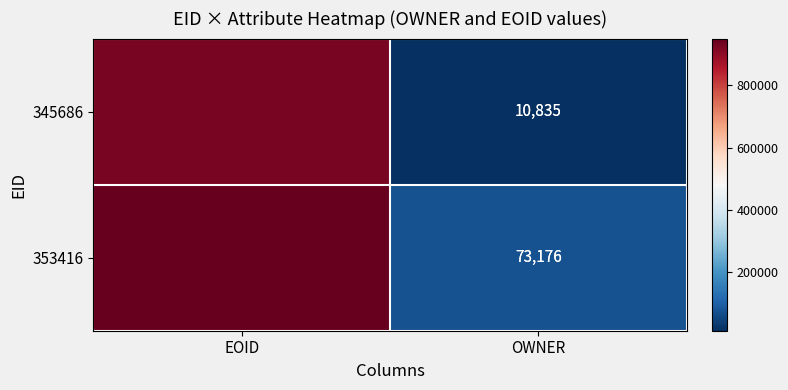

Rank the series at OWNER from highest to lowest value.

353416, 345686